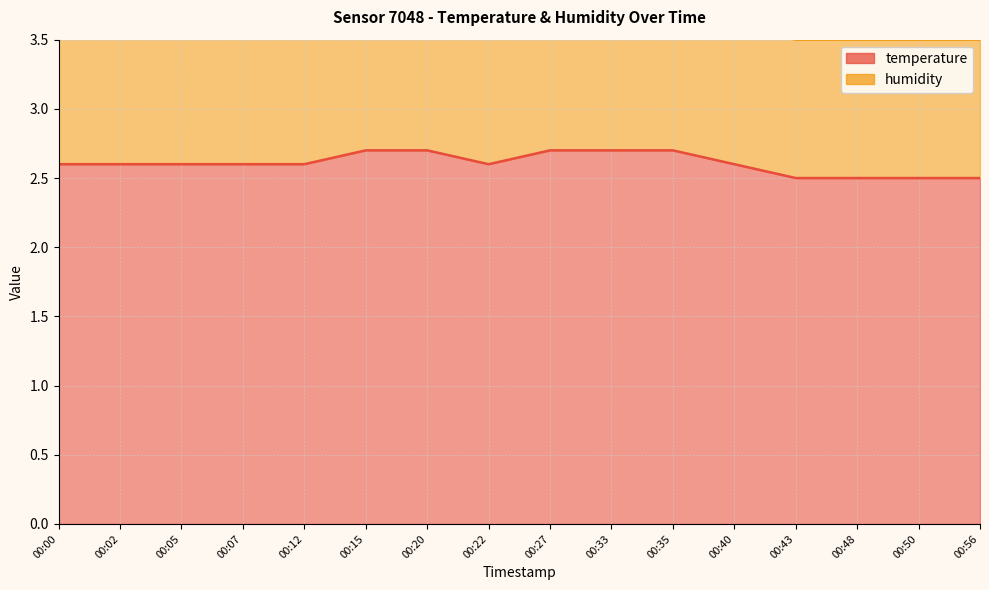

How many lines are shown in the chart?

1